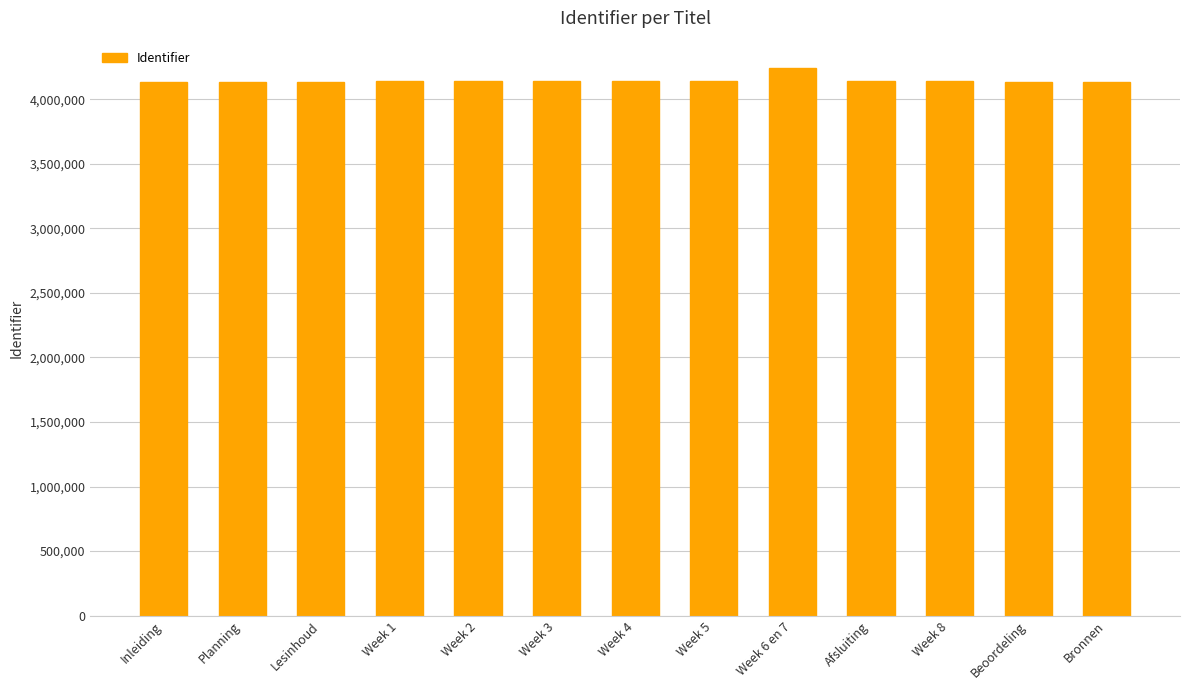

Is it true that the value at Afsluiting is 7206991?

False